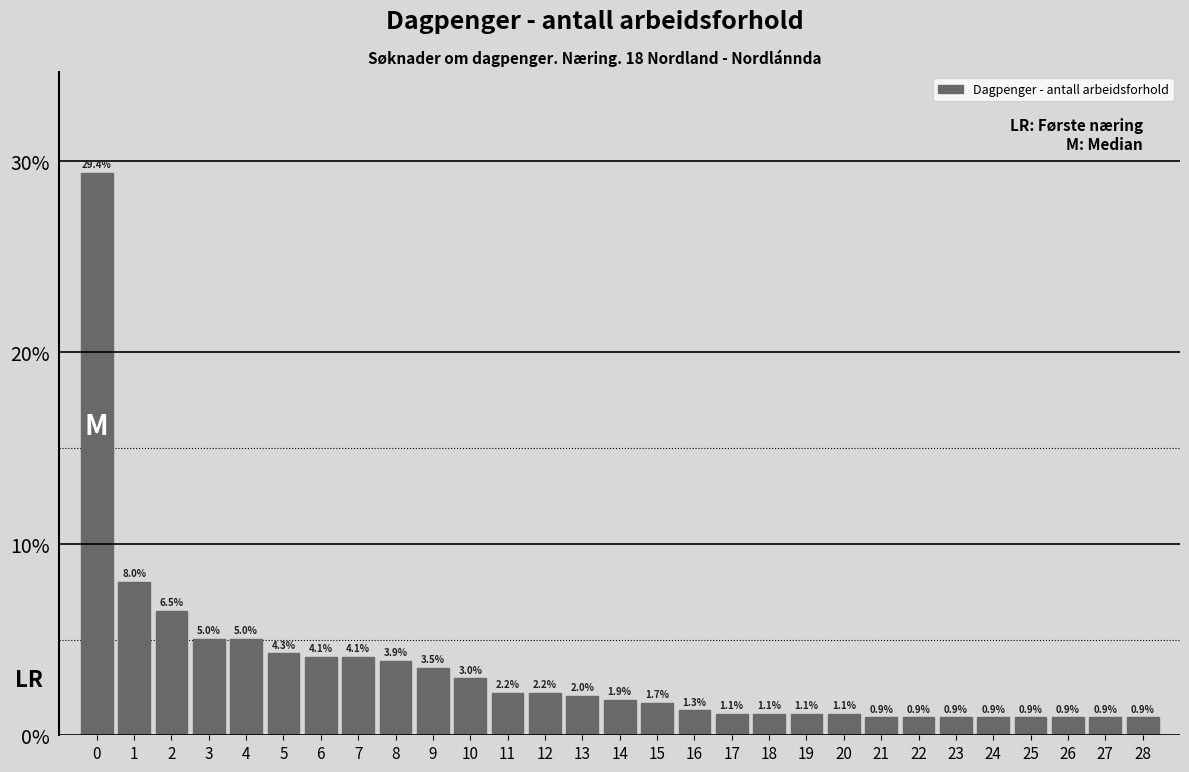

Reading right to left, extract all data points from this chart.

0.9	0.9	0.9	0.9	0.9	0.9	0.9	0.9	1.1	1.1	1.1	1.1	1.3	1.7	1.9	2.0	2.2	2.2	3.0	3.5	3.9	4.1	4.1	4.3	5.0	5.0	6.5	8.0	29.4